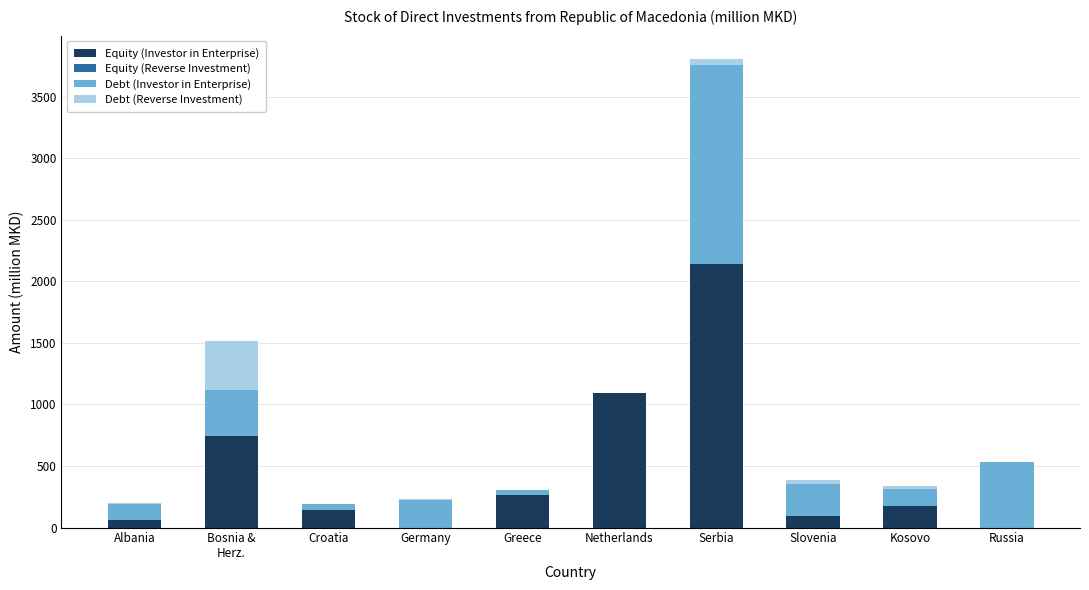

At which label does Equity (Investor in Enterprise) reach its peak?

Serbia